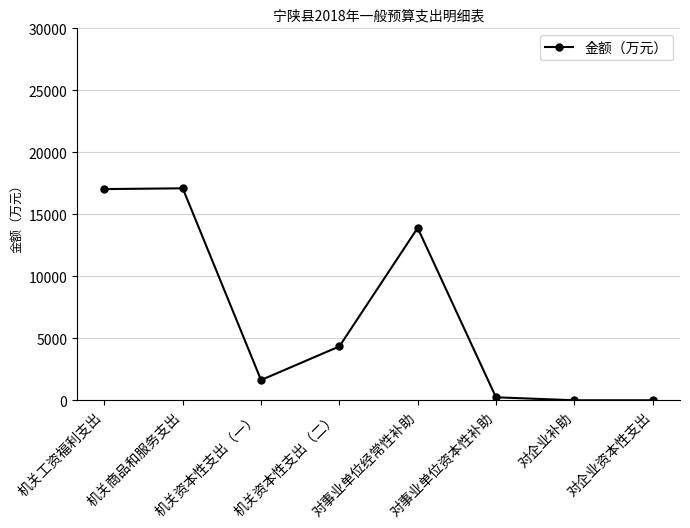

True or false: the data shows 4345 at 机关资本性支出（二）.

True